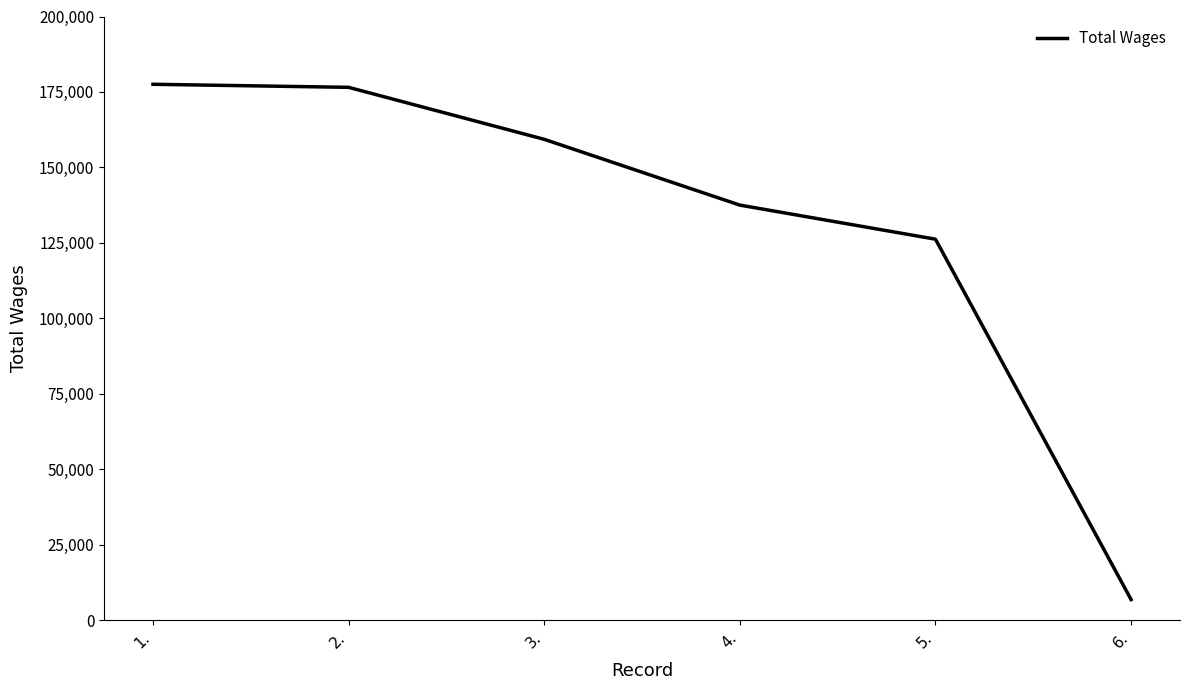

What is the approximate value at 1., to the nearest 10?

177550